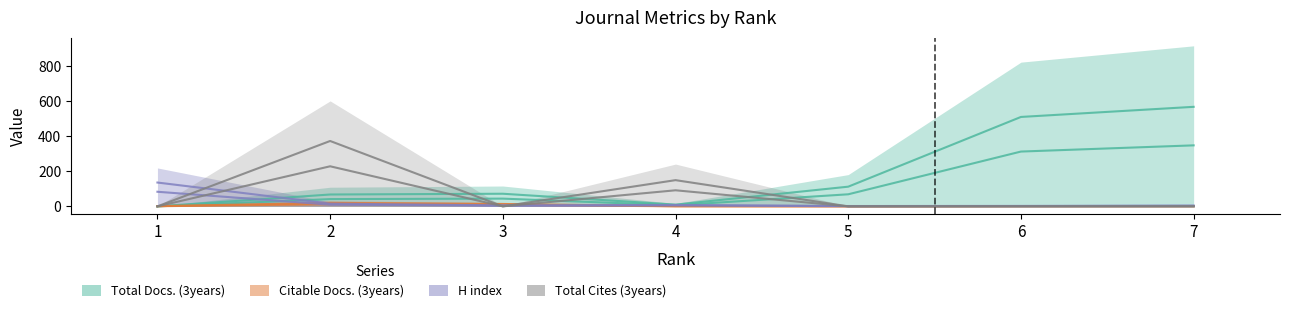

At how many categories does at least one series exceed 366?

2